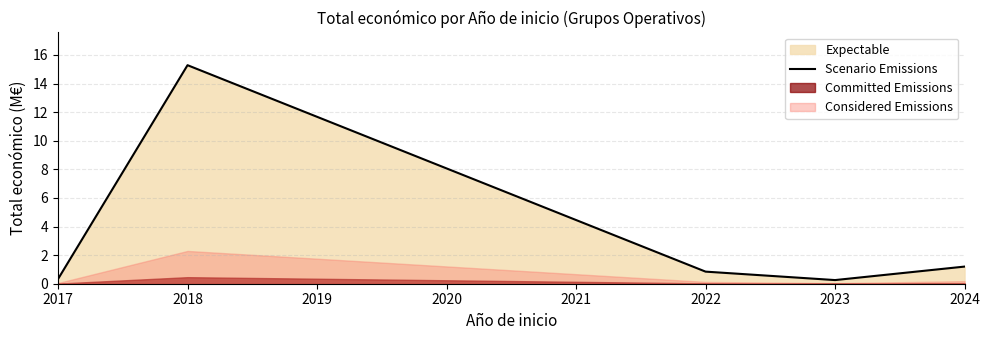

The Scenario Emissions series shows 0.3 at 2023. True or false?

True